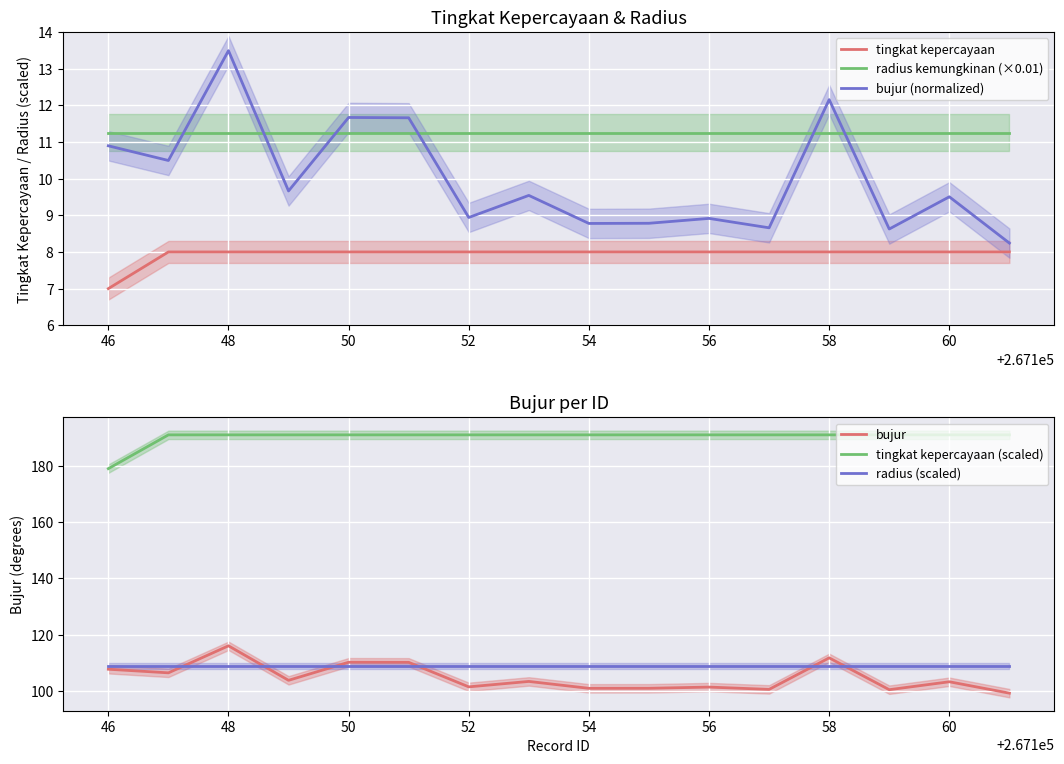

Reading right to left, list all the values displayed in this chart.

tingkat kepercayaan: 8.0	8.0	8.0	8.0	8.0	8.0	8.0	8.0	8.0	8.0	8.0	8.0	8.0	8.0	8.0	7.0
radius kemungkinan (×0.01): 11.2	11.2	11.2	11.2	11.2	11.2	11.2	11.2	11.2	11.2	11.2	11.2	11.2	11.2	11.2	11.2
bujur (normalized): 8.2	9.5	8.6	12.2	8.7	8.9	8.8	8.8	9.5	8.9	11.7	11.7	9.7	13.5	10.5	10.9
bujur: 99.2	103.3	100.5	111.8	100.6	101.4	101.0	101.0	103.4	101.5	110.2	110.2	103.8	116.1	106.5	107.7
tingkat kepercayaan (scaled): 191.0	191.0	191.0	191.0	191.0	191.0	191.0	191.0	191.0	191.0	191.0	191.0	191.0	191.0	191.0	179.0
radius (scaled): 109.0	109.0	109.0	109.0	109.0	109.0	109.0	109.0	109.0	109.0	109.0	109.0	109.0	109.0	109.0	109.0